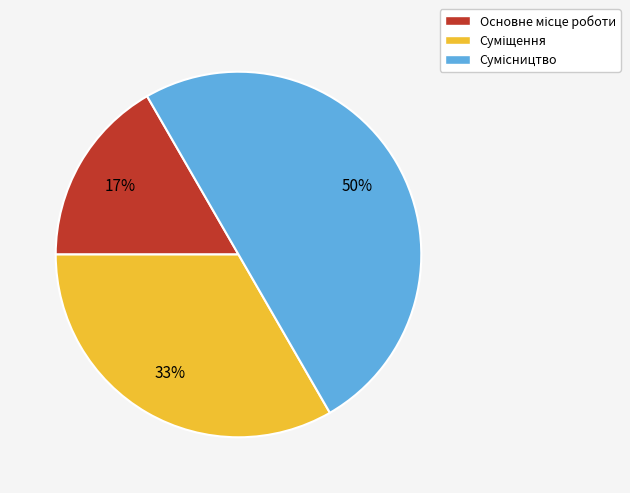

To the nearest percent, what is the difference between the largest and smallest slice percentages?

33%